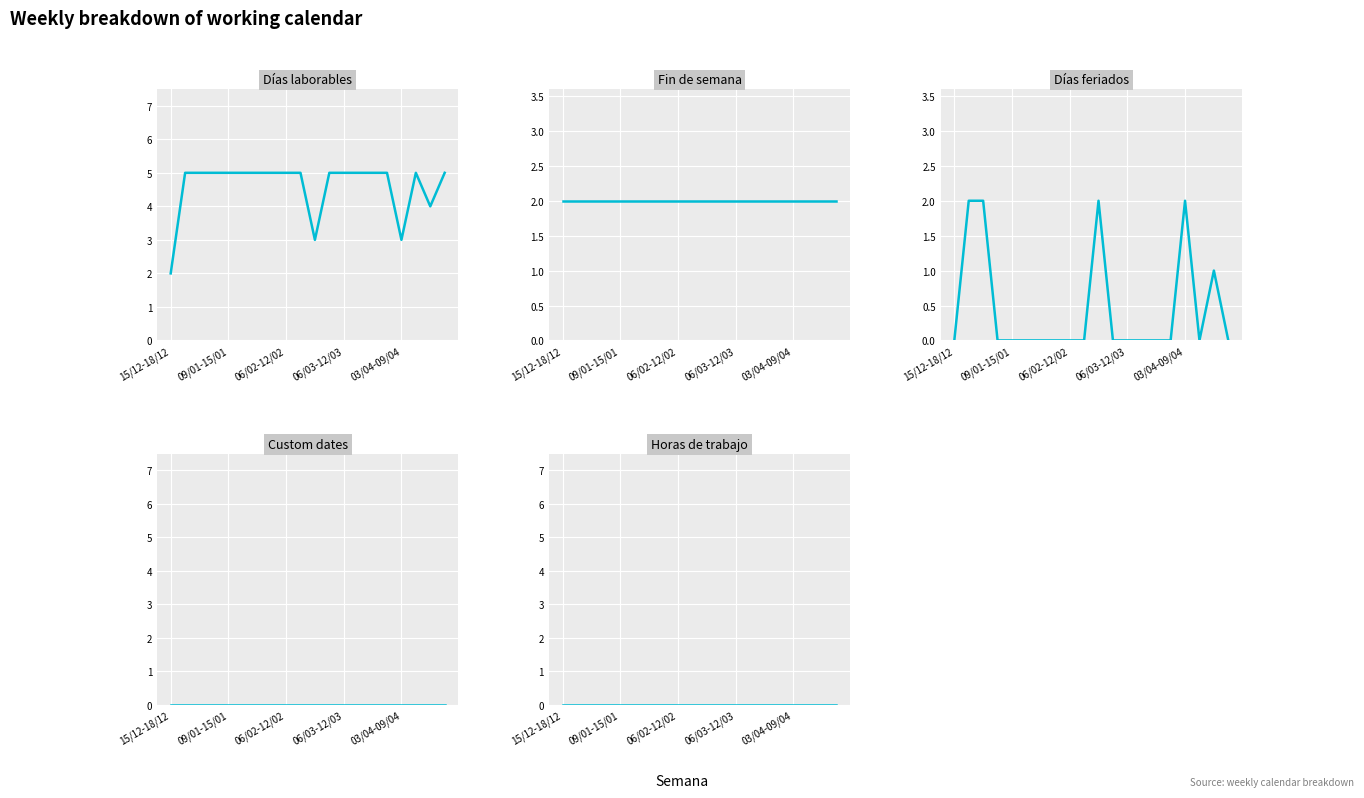

Is this an area chart (filled region under the line)?

No